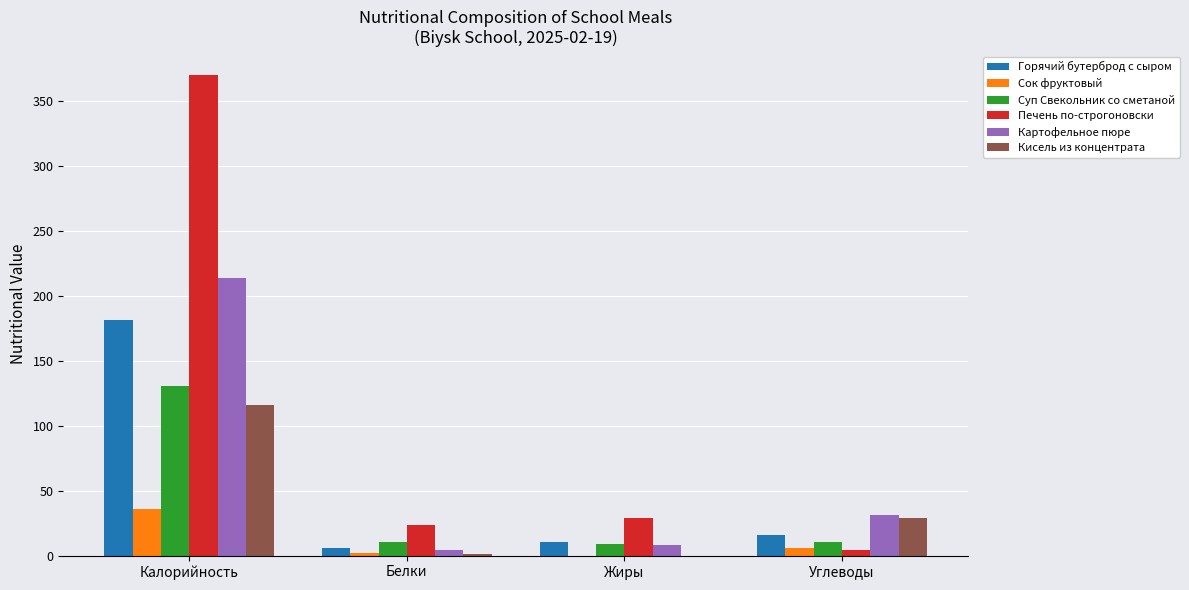

What is the average value of the Суп Свекольник со сметаной series?

40.1